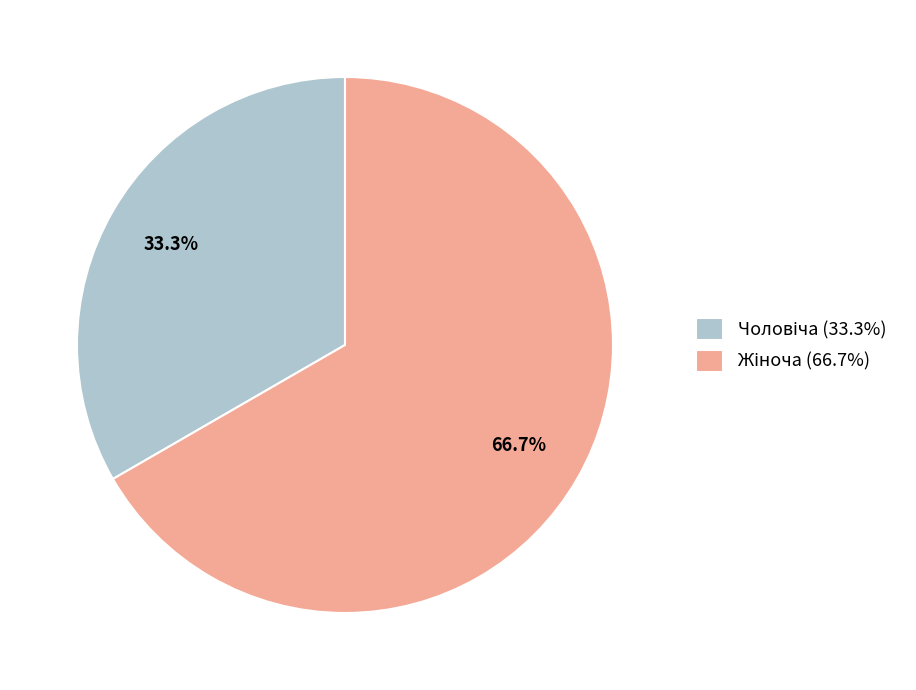

Is there a majority slice in this chart?

Yes